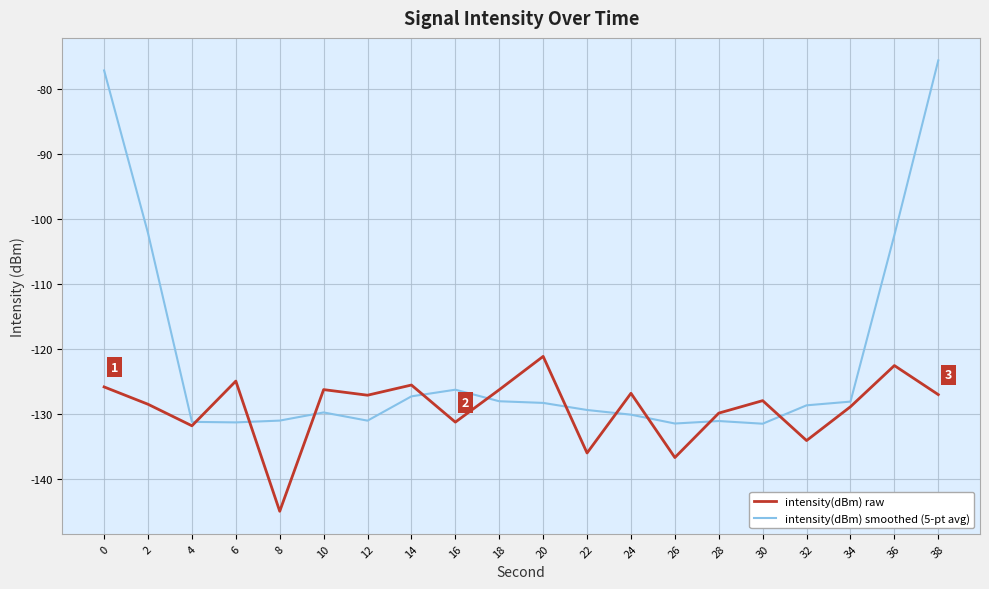

Which series has the largest total across all categories?

intensity(dBm) smoothed (5-pt avg)